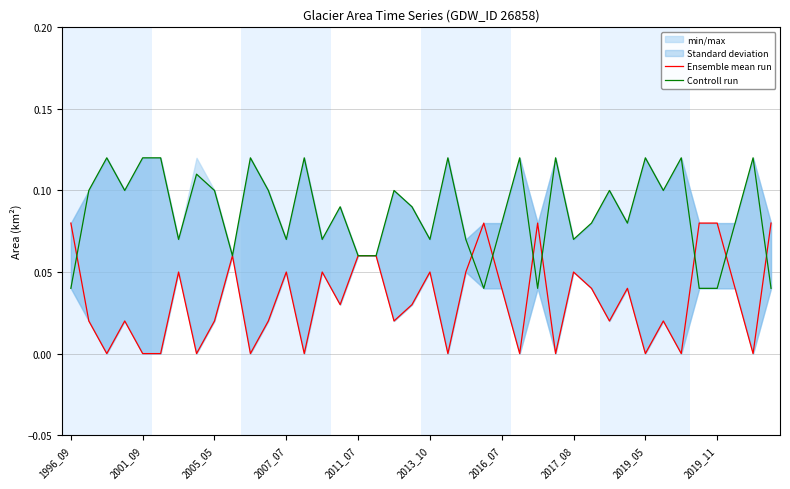

How many interior local valleys does the Controll run series have?

11